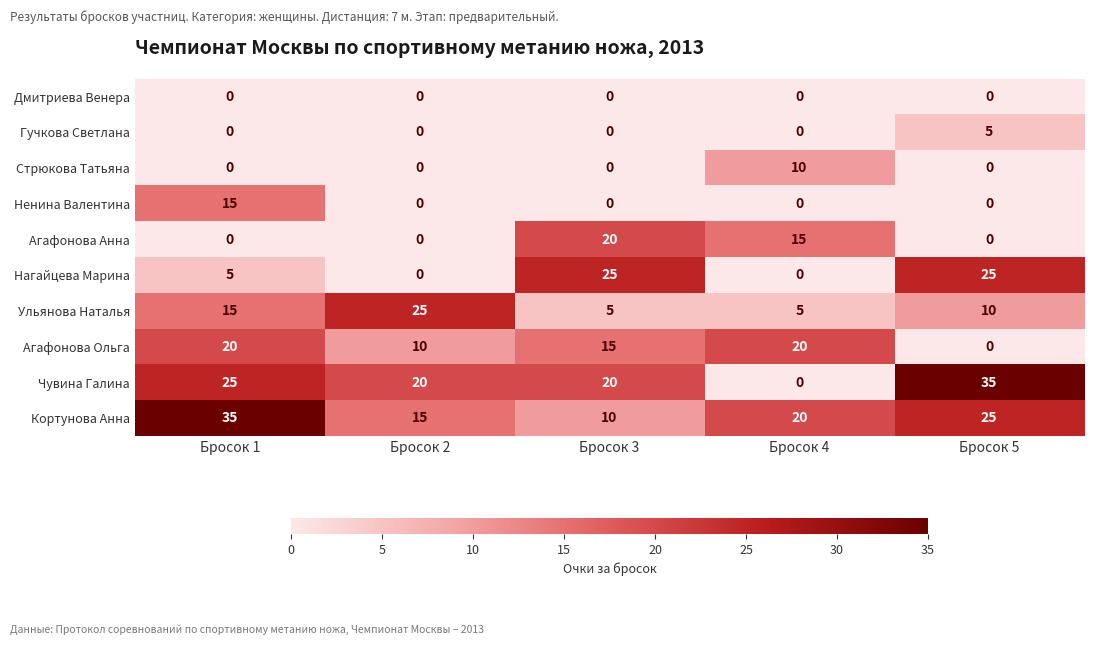

What is the sum of the Агафонова Ольга values at Бросок 4 and Бросок 2?

30